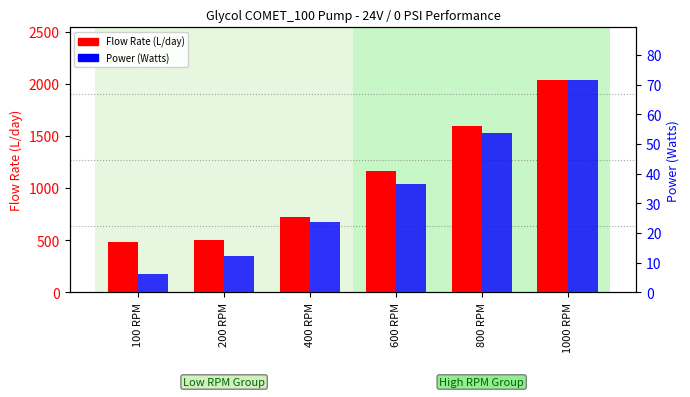

Reading right to left, list all the values displayed in this chart.

Flow Rate (L/day): 2032.5	1593.0	1166.0	723.1	503.2	485.3
Power (Watts): 71.4	53.5	36.5	23.8	12.3	6.2